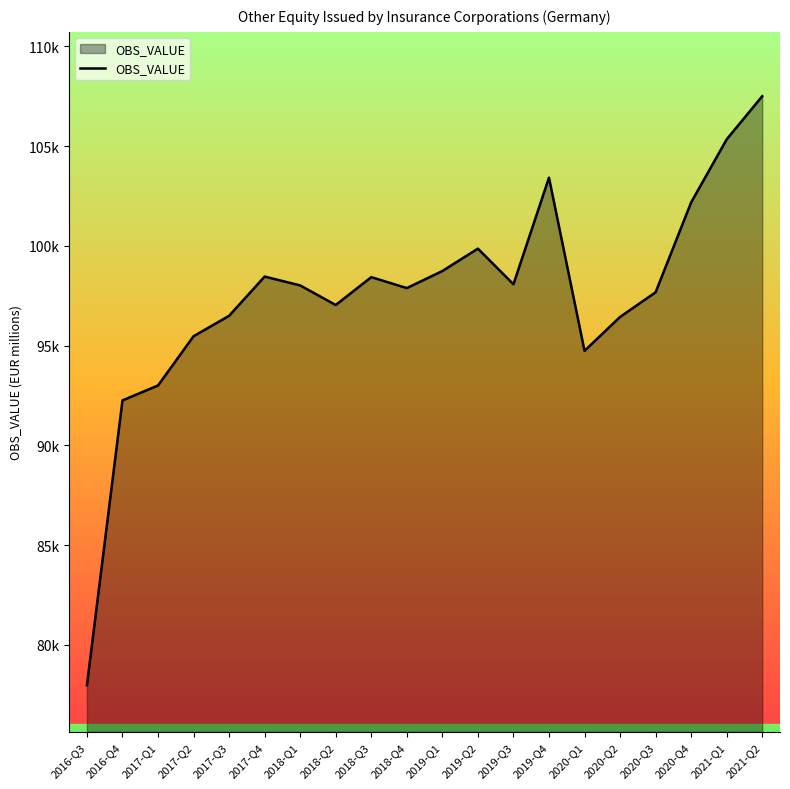

Does the chart have visible grid lines?

No